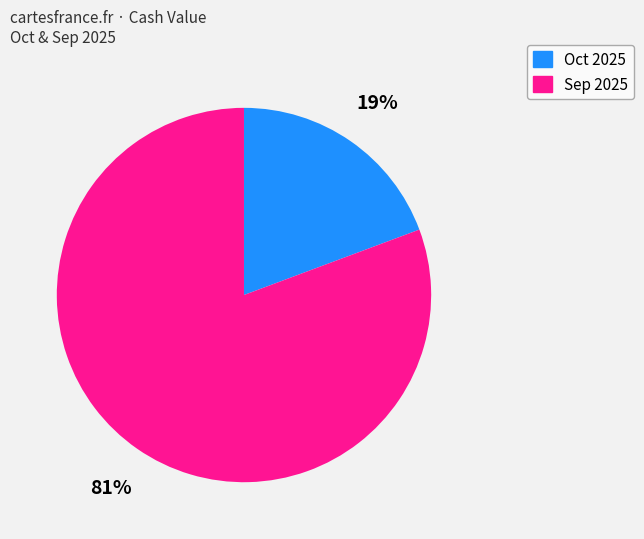

To the nearest percent, what percentage of the pie is Oct 2025?

19%